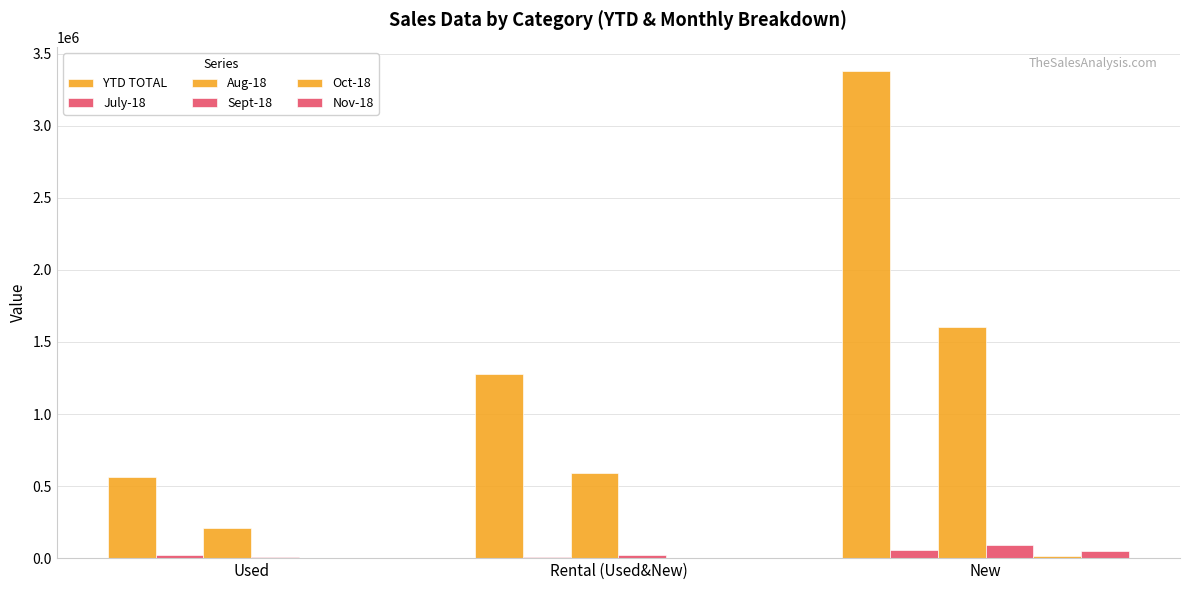

How many categories are shown in the chart?

3